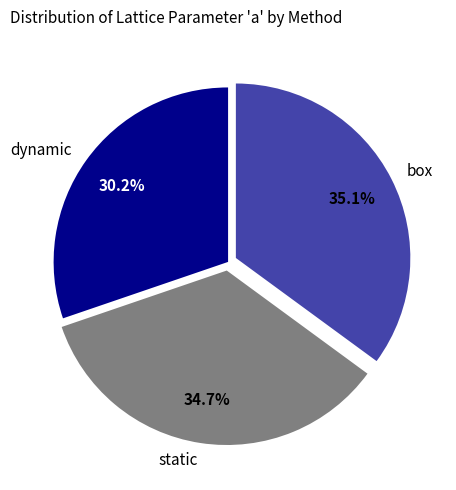

To the nearest percent, what percentage of the pie is dynamic?

30%